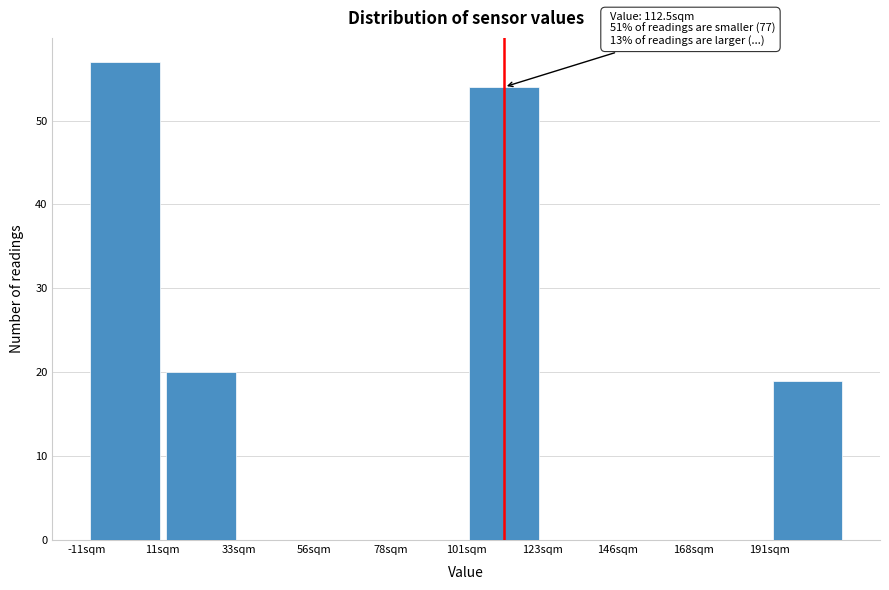

Over which range of the x-axis is the bar tallest?

-10 to 10